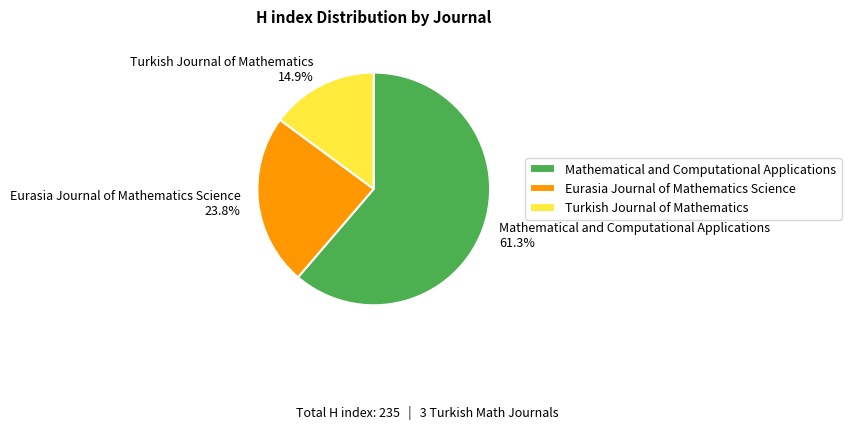

Between Eurasia Journal of Mathematics Science and Turkish Journal of Mathematics, which is larger?

Eurasia Journal of Mathematics Science